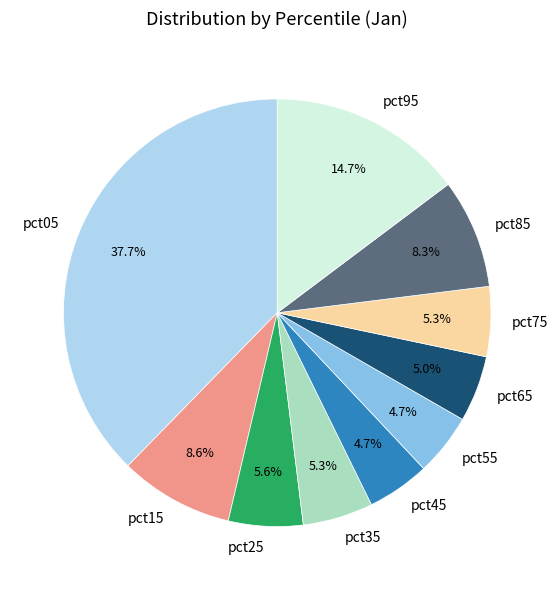

What percentage is the pct35 slice, to the nearest percent?

5%